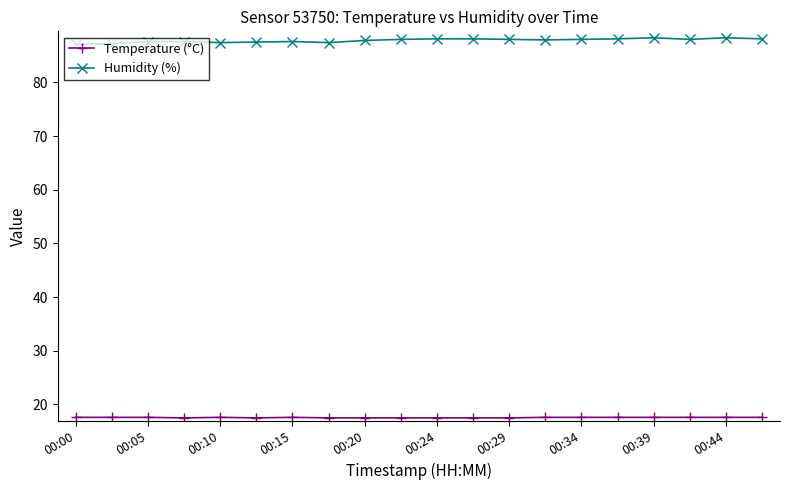

Which series has the largest range (max minus min)?

Humidity (%)